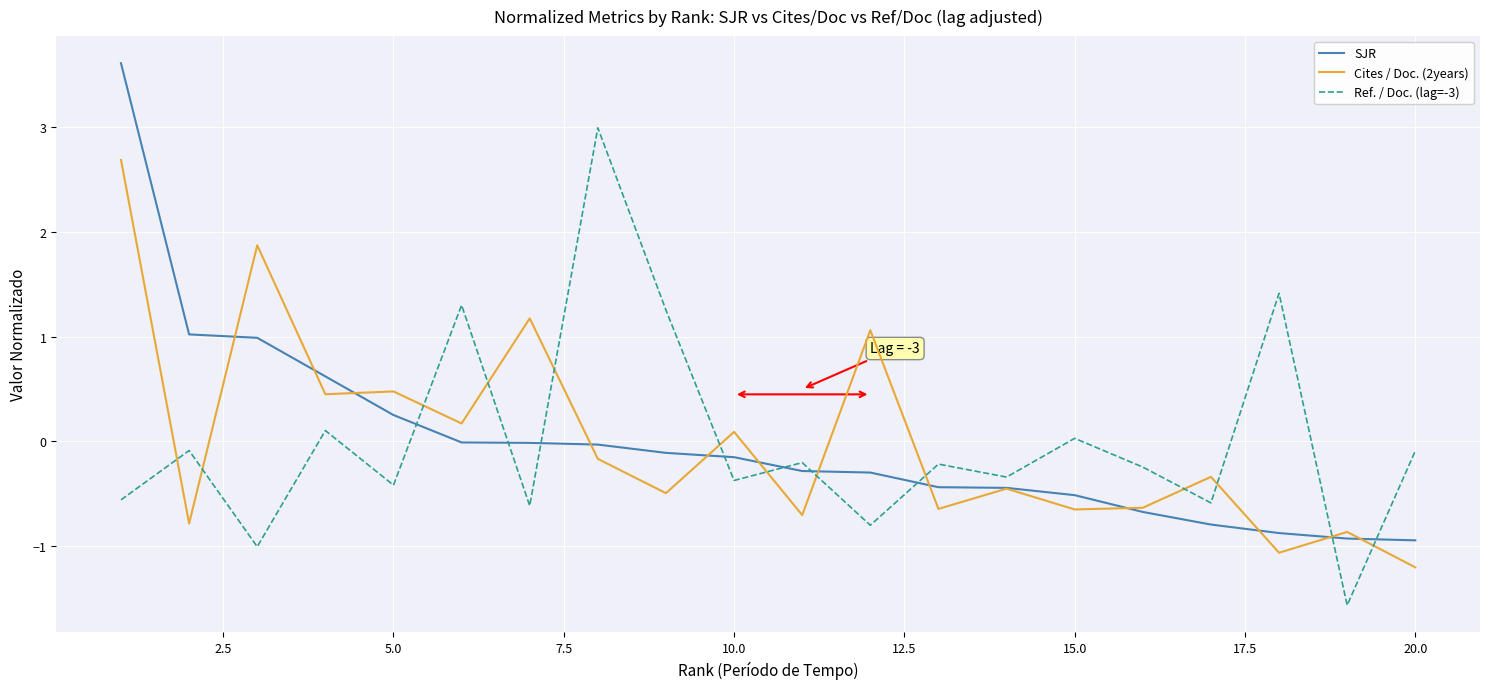

True or false: Cites / Doc. (2years) and Ref. / Doc. (lag=-3) intersect in this chart.

True